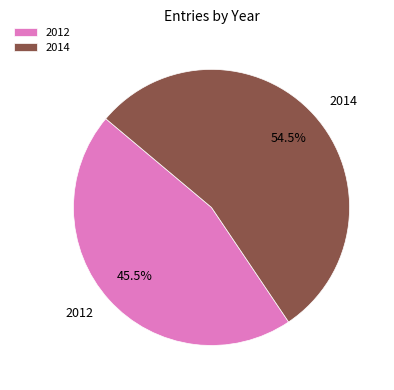

What is the total percentage of 2014 and 2012?

100.0%